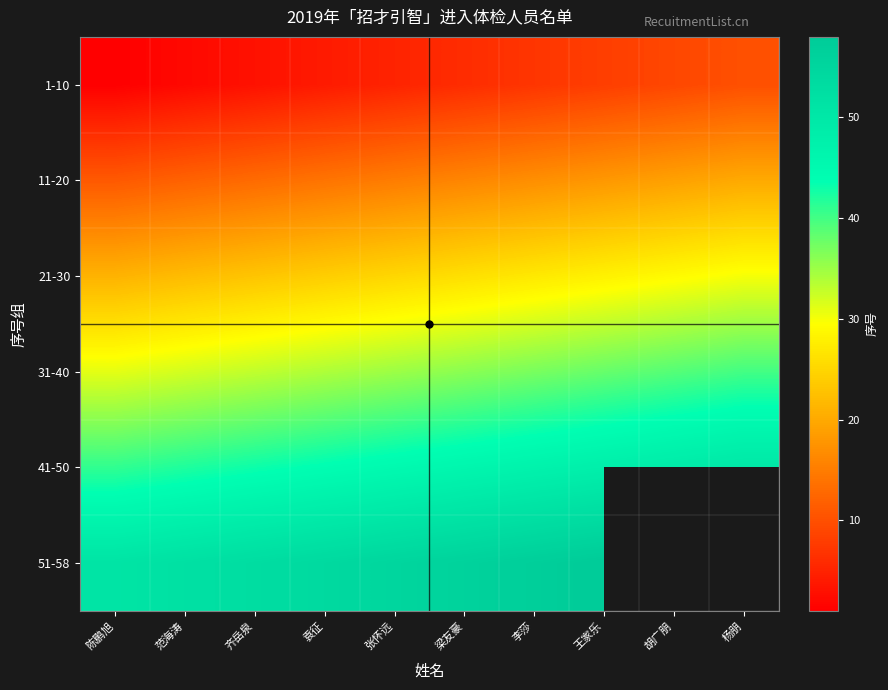

The value of 31-40 at 胡广朋 is 39.0. True or false?

True